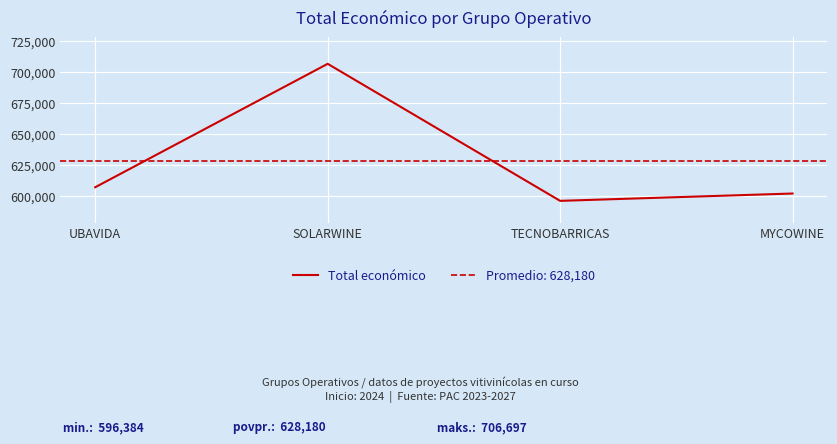

Rank the categories by value from highest to lowest.

SOLARWINE, UBAVIDA, MYCOWINE, TECNOBARRICAS